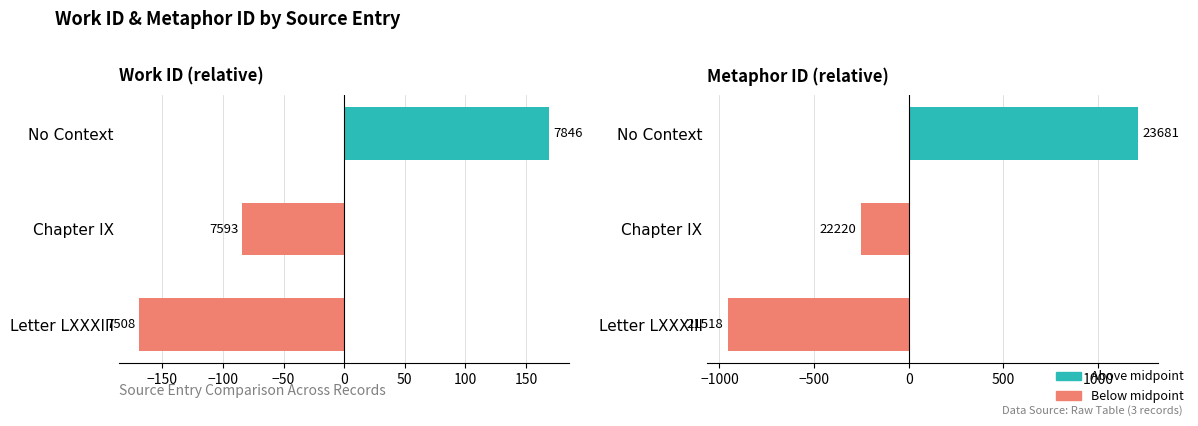

Is the value of Metaphor ID (relative) at Letter LXXXIII greater than the value of Work ID (relative) at No Context?

No